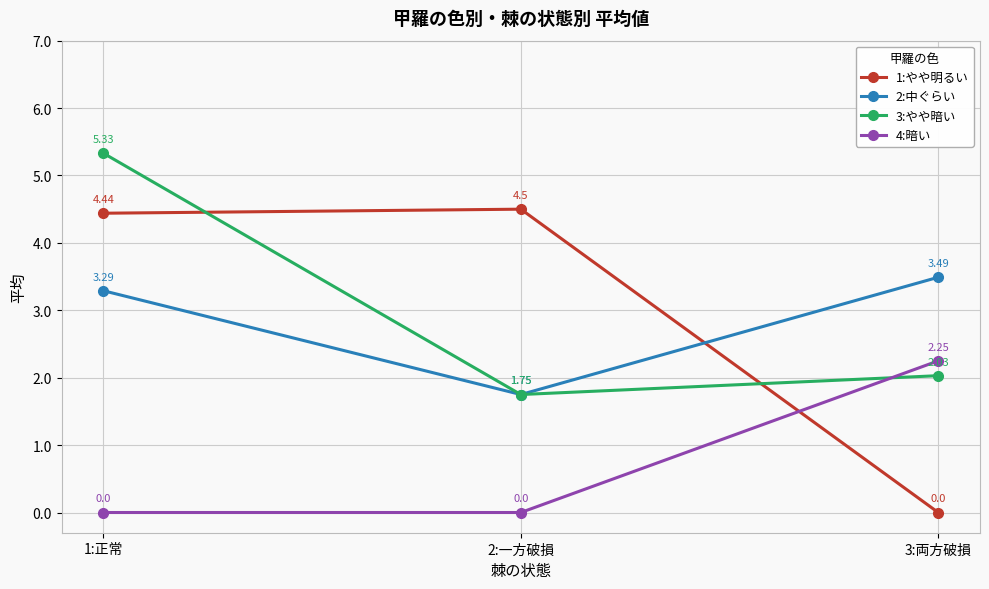

Is the value of 2:中ぐらい at 2:一方破損 greater than the value of 3:やや暗い at 3:両方破損?

No